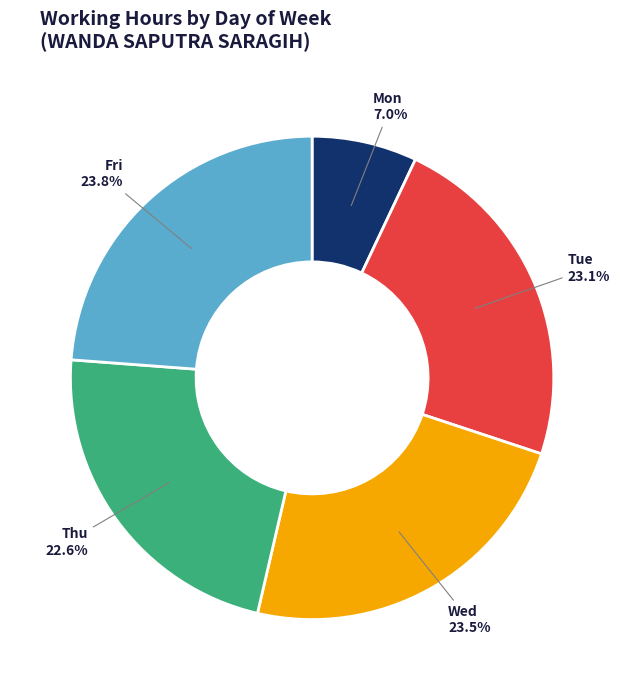

Which category has the smallest portion of the pie?

Mon